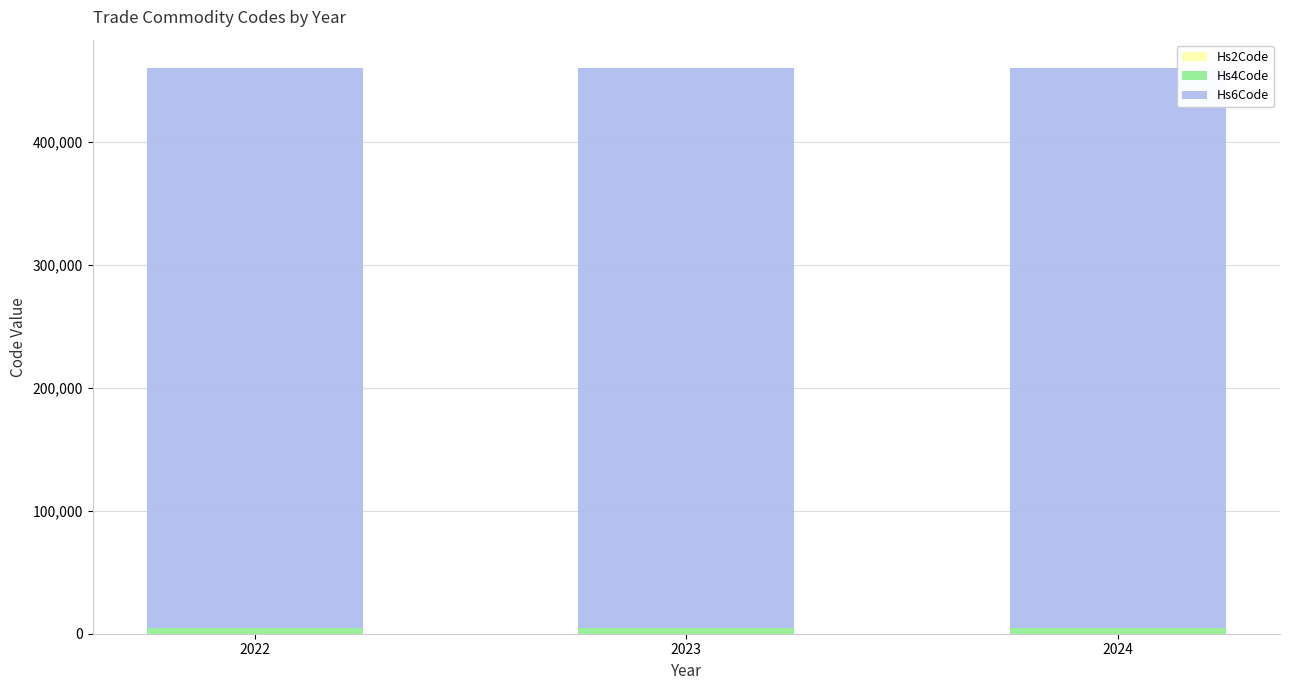

Is it true that Hs2Code equals 46 at 2022?

True